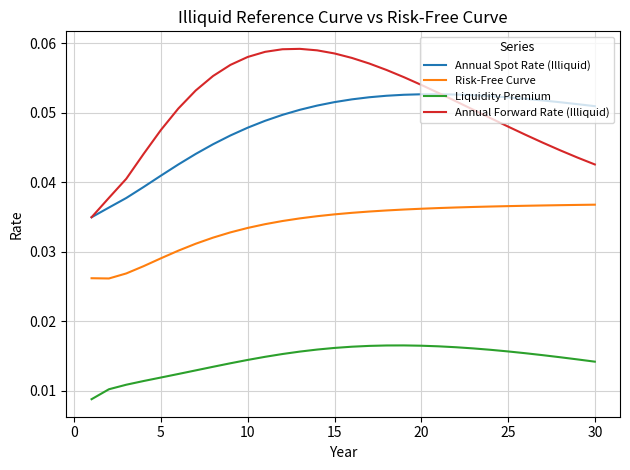

True or false: Liquidity Premium and Annual Spot Rate (Illiquid) intersect in this chart.

False